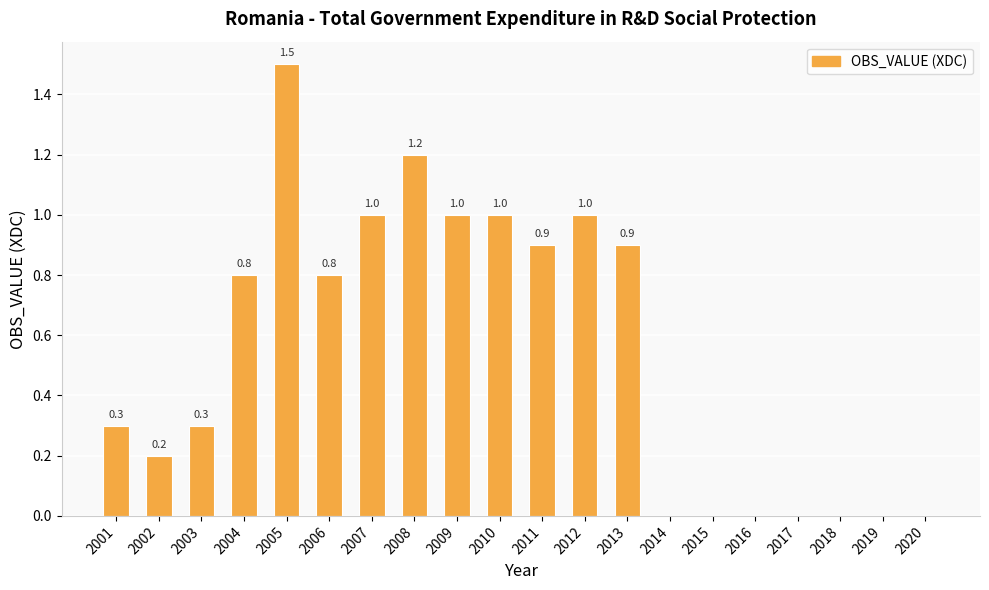

Reading left to right, list all the values displayed in this chart.

0.3	0.2	0.3	0.8	1.5	0.8	1.0	1.2	1.0	1.0	0.9	1.0	0.9	0.0	0.0	0.0	0.0	0.0	0.0	0.0